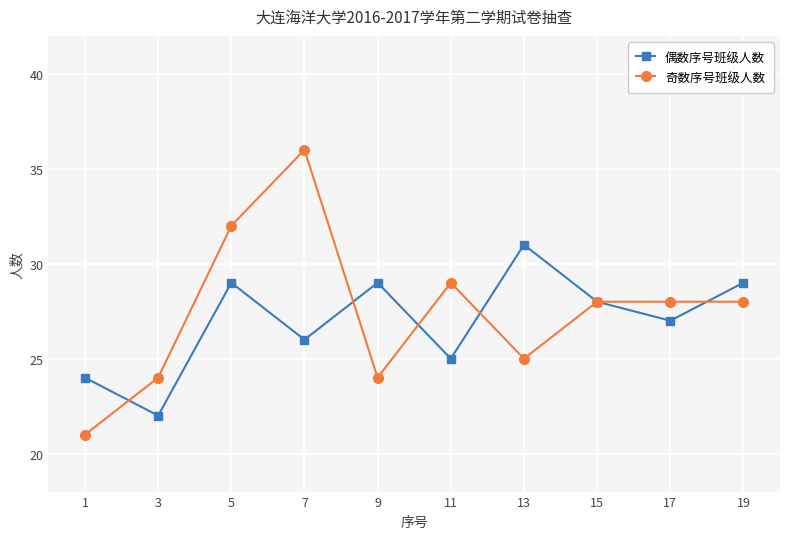

What is the value of the 偶数序号班级人数 point at the 9th from the left?

27